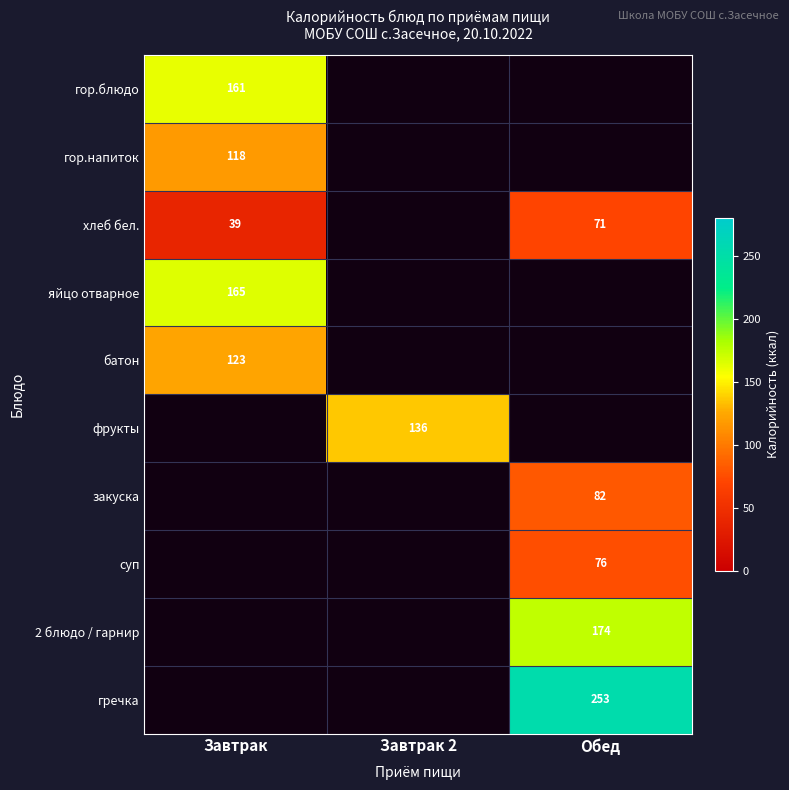

The гречка series shows 399 at Обед. True or false?

False